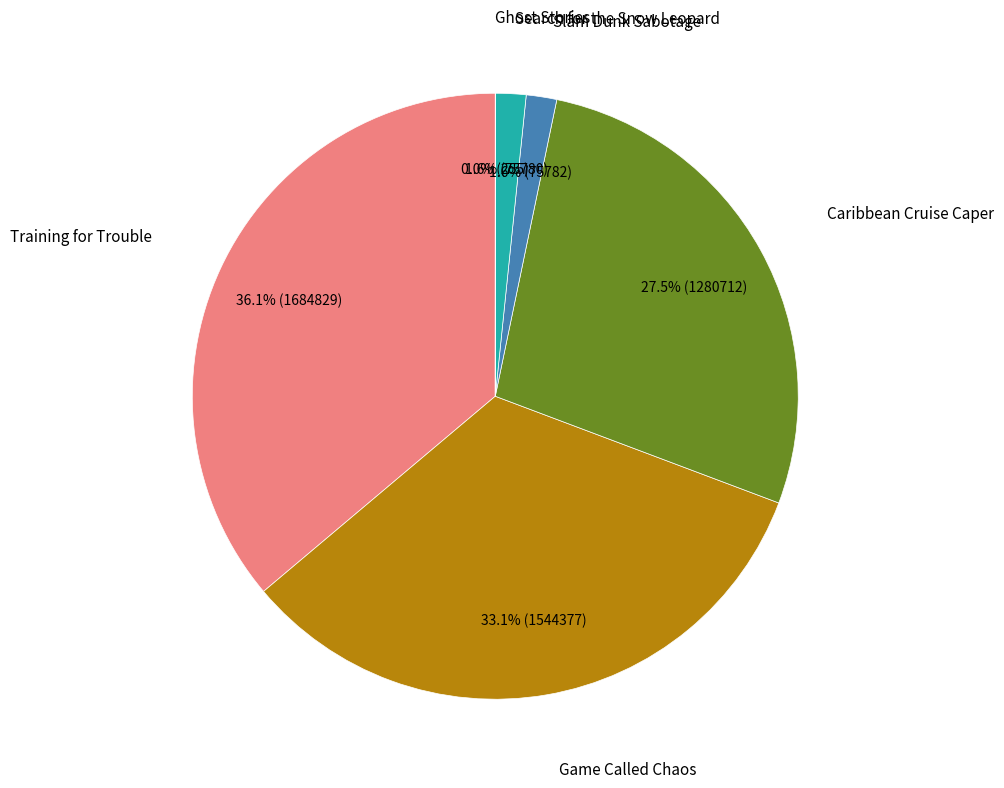

Is there a majority slice in this chart?

No